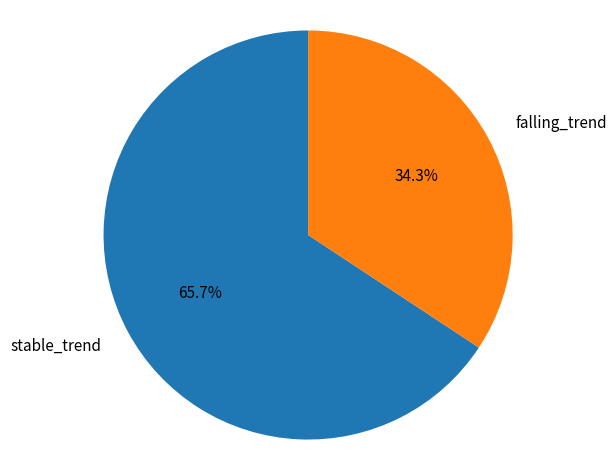

Does any single category account for the majority?

Yes